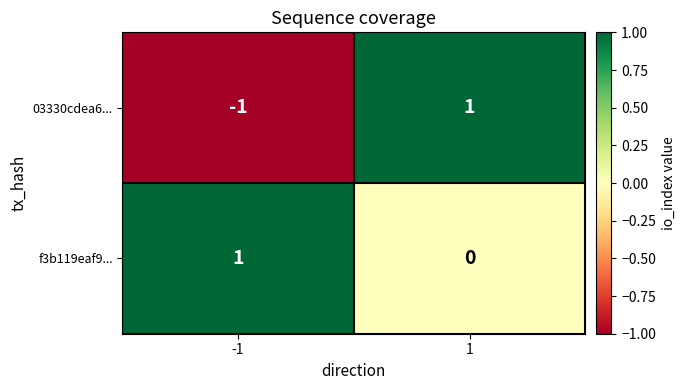

The value of 03330cdea6... at -1 is -2. True or false?

False